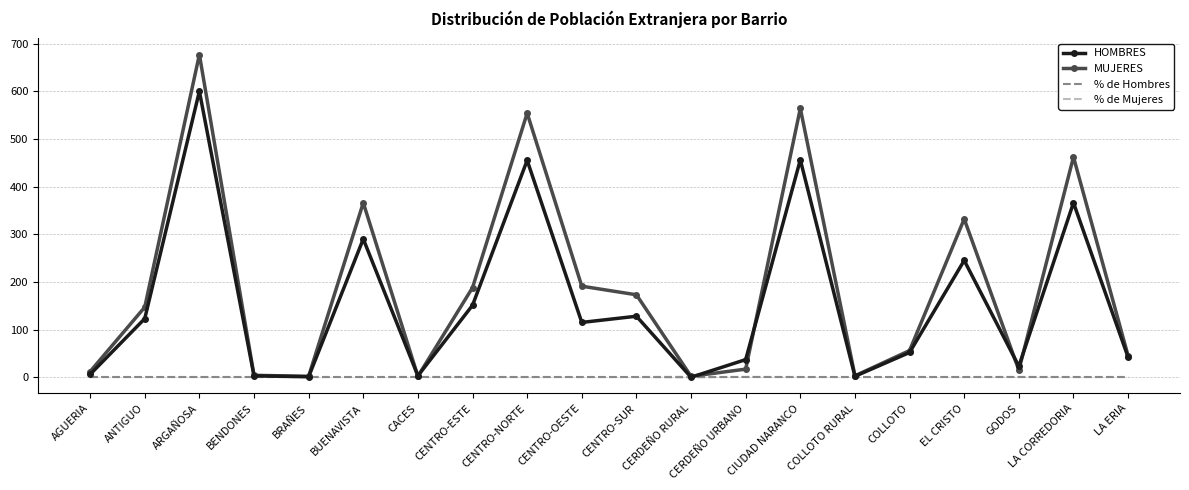

What is the average value of the % de Mujeres series?

0.6